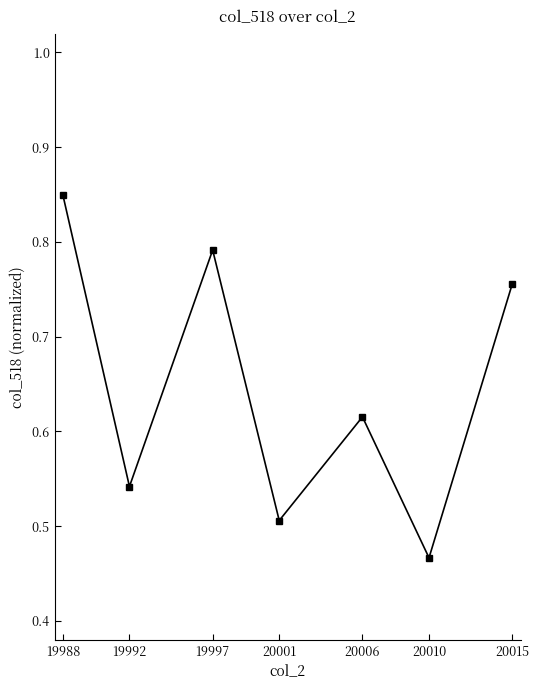

List the labels in order of value, smallest first.

20010, 20001, 19992, 20006, 20015, 19997, 19988